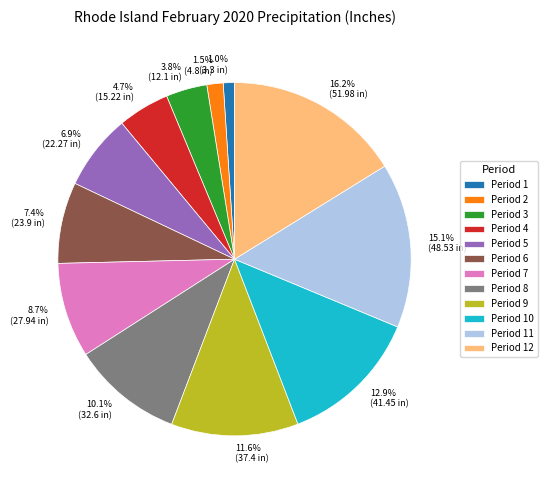

Does any single category account for the majority?

No